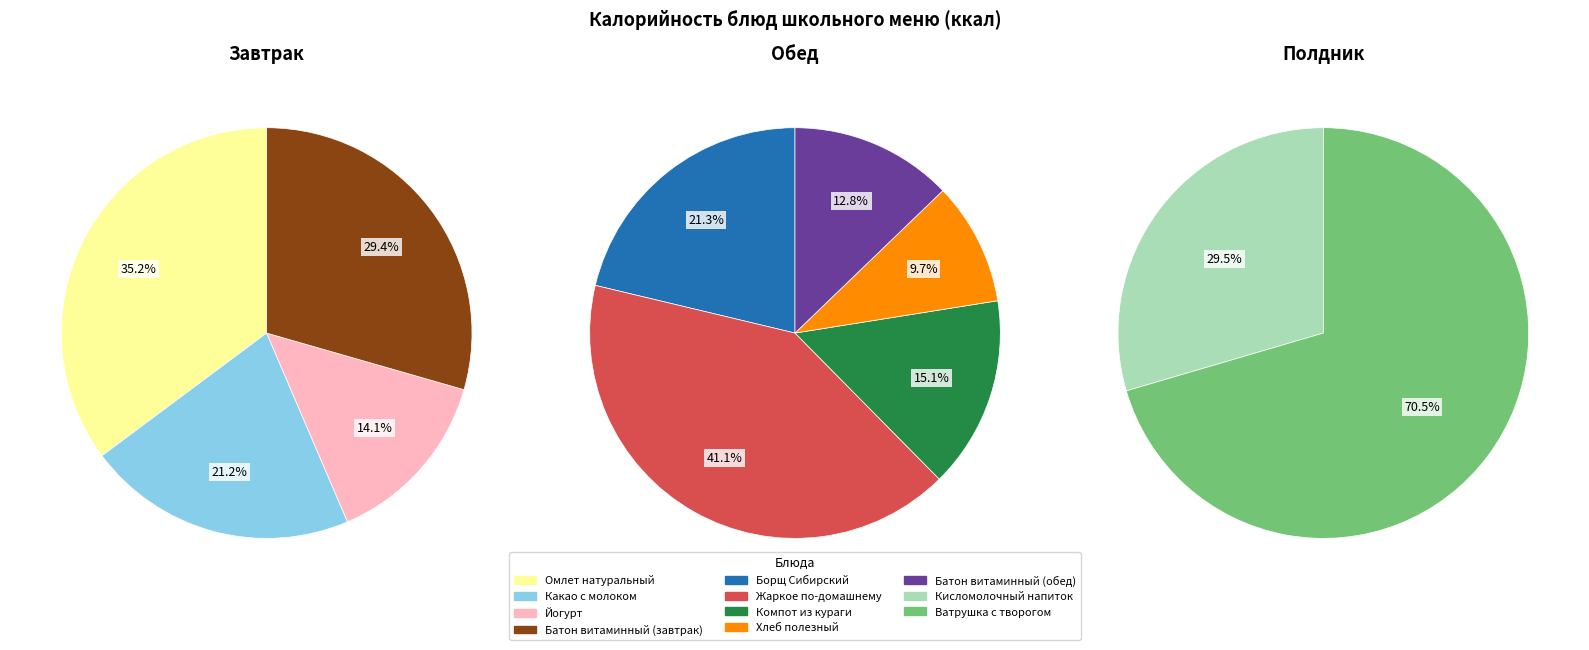

True or false: Омлет натуральный accounts for 24% of the total.

False